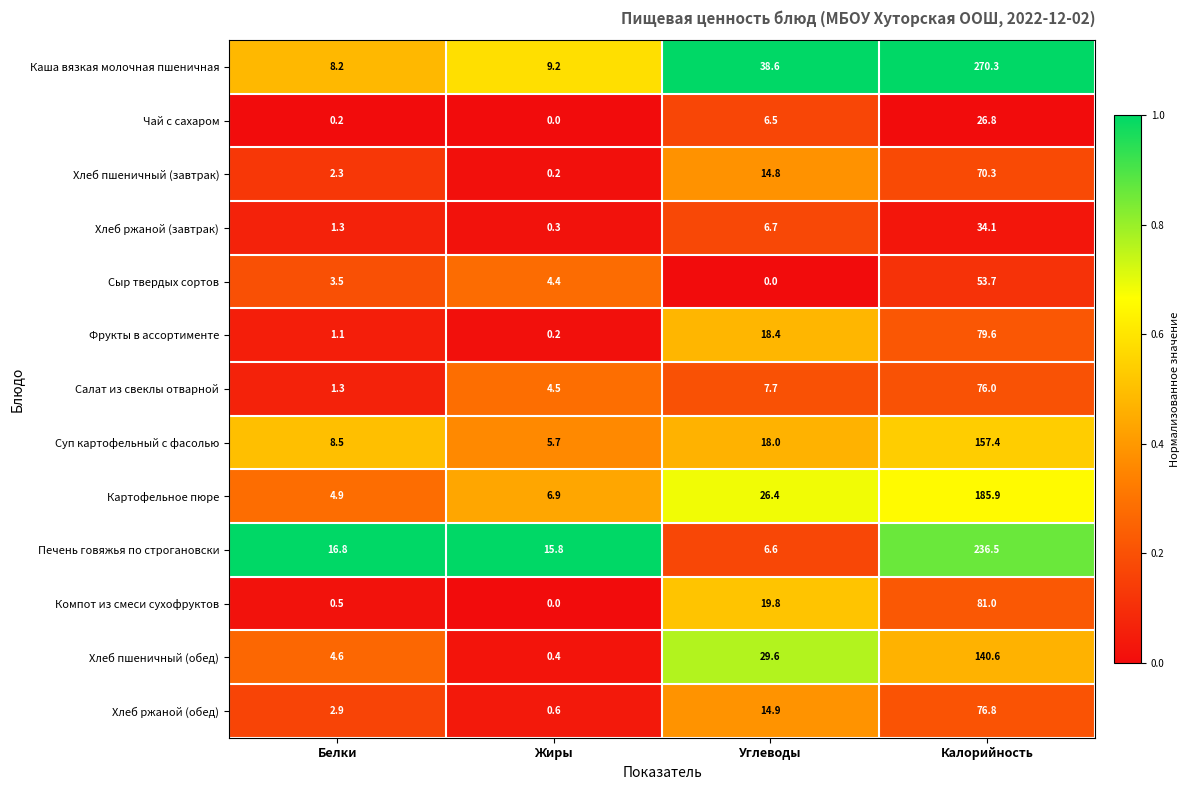

What is the average value of the Сыр твердых сортов series?

15.4